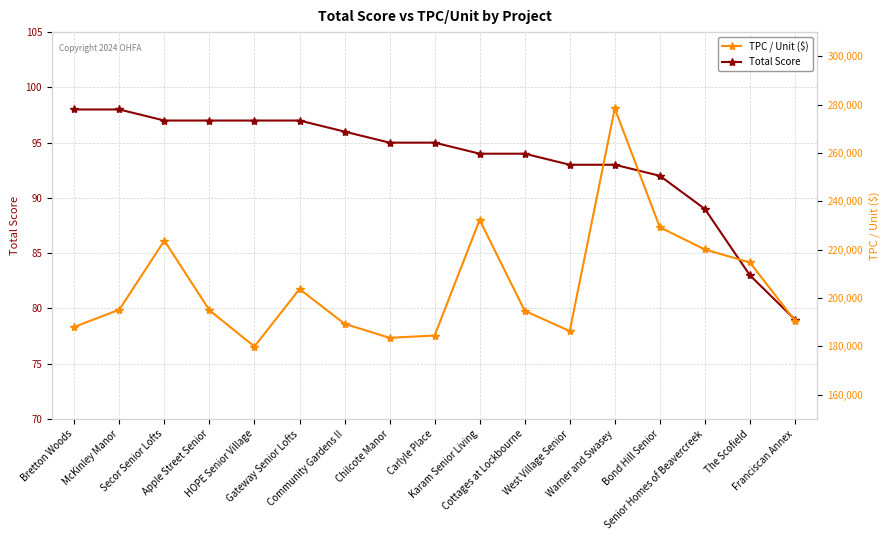

List the series in order of their overall mean, lowest first.

Total Score, TPC / Unit ($)